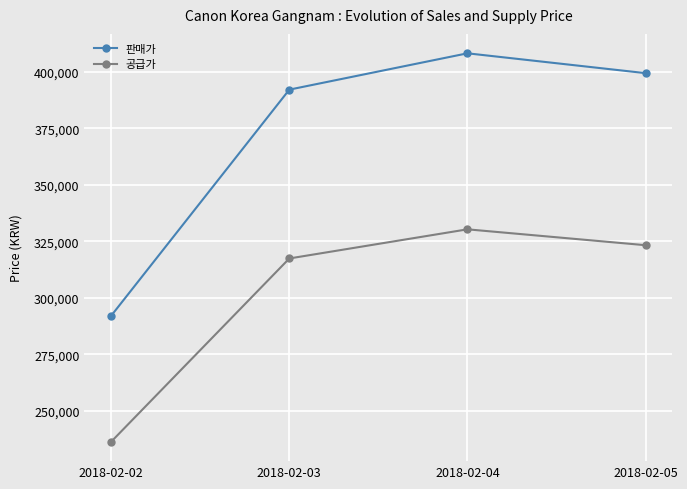

What is the greatest value displayed?

408129